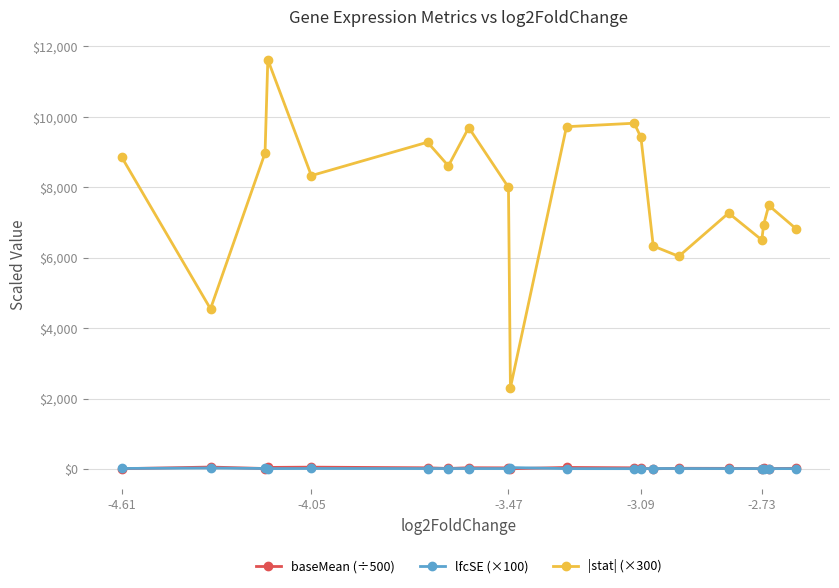

What is the difference between the second highest and second lowest values in the lfcSE (×100) series?

17.2